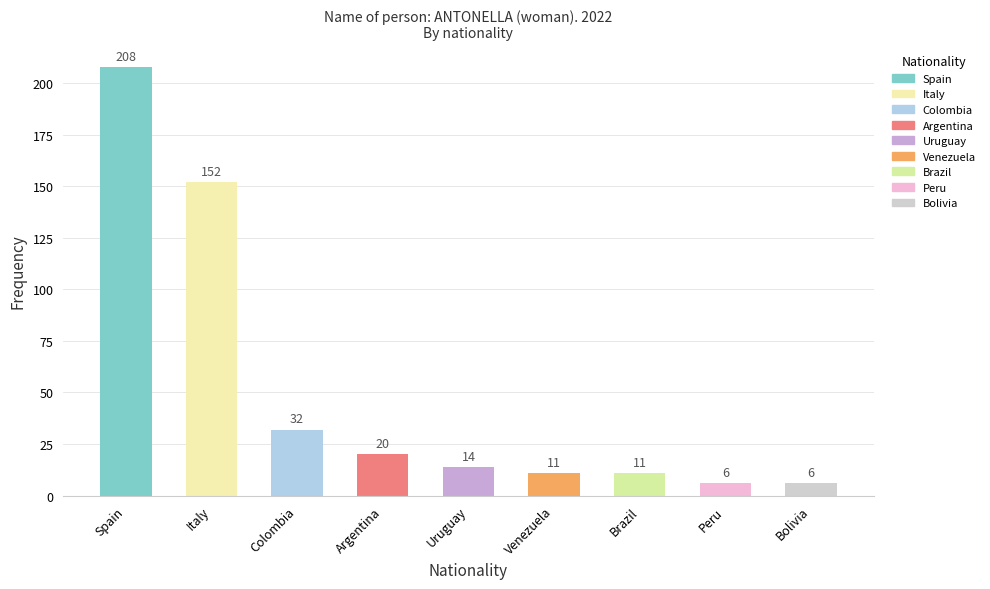

What is the ratio of the value at Bolivia to the value at Venezuela?

0.5